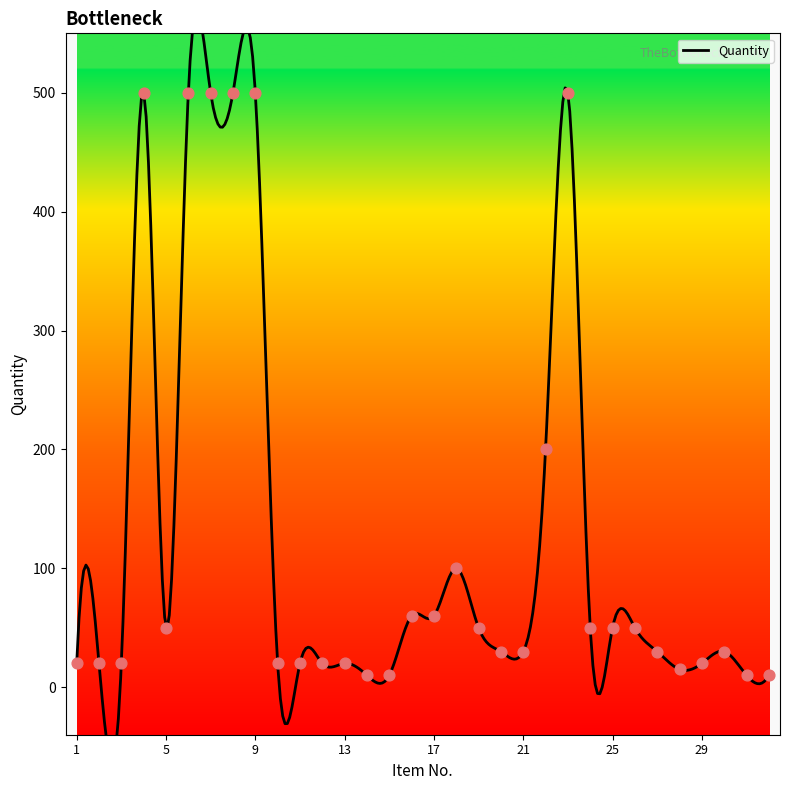

What is the change in value from 3 to 26?

+30